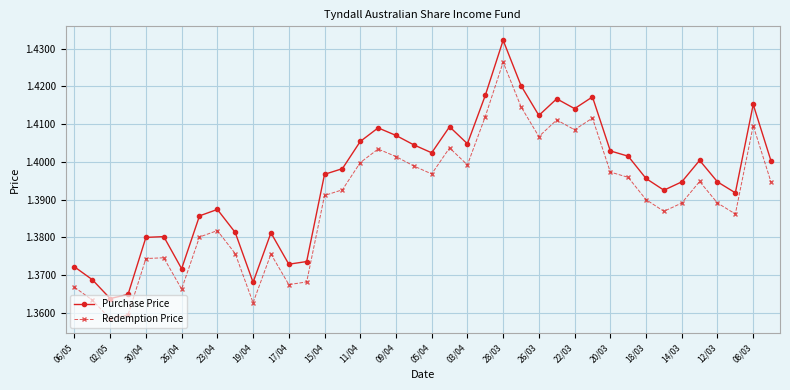

What is the difference between the maximum and second lowest values in the Redemption Price series?

0.1